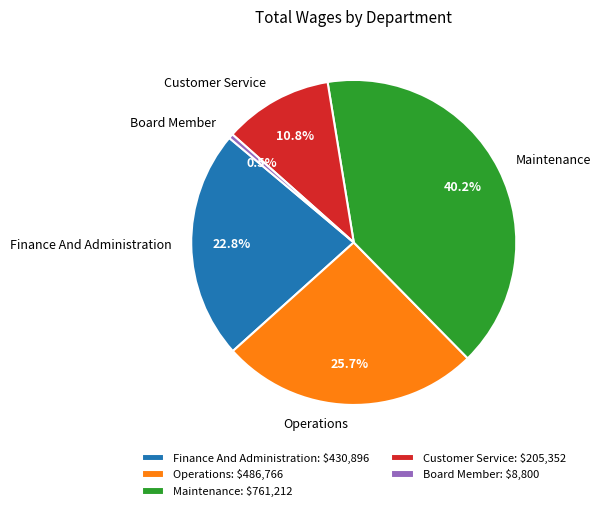

How much of the chart is everything except Operations?

74.3%